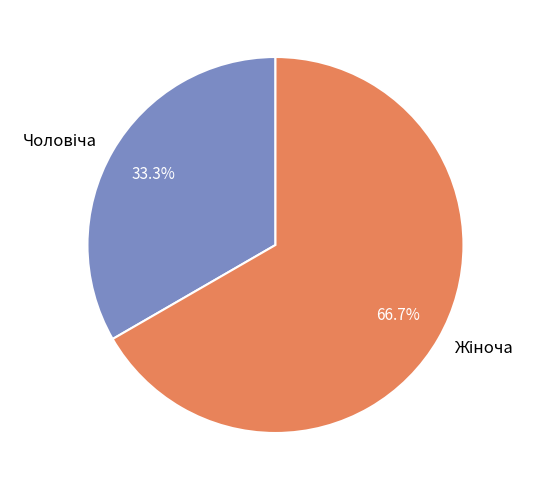

Is there any slice that represents more than half of the pie?

Yes